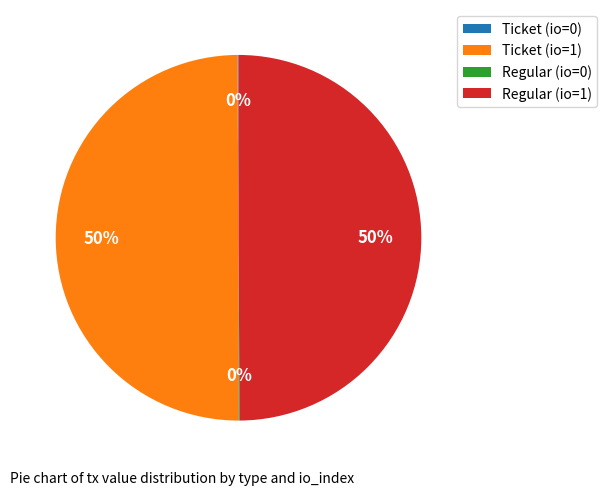

To the nearest percent, what is the average slice percentage?

25%